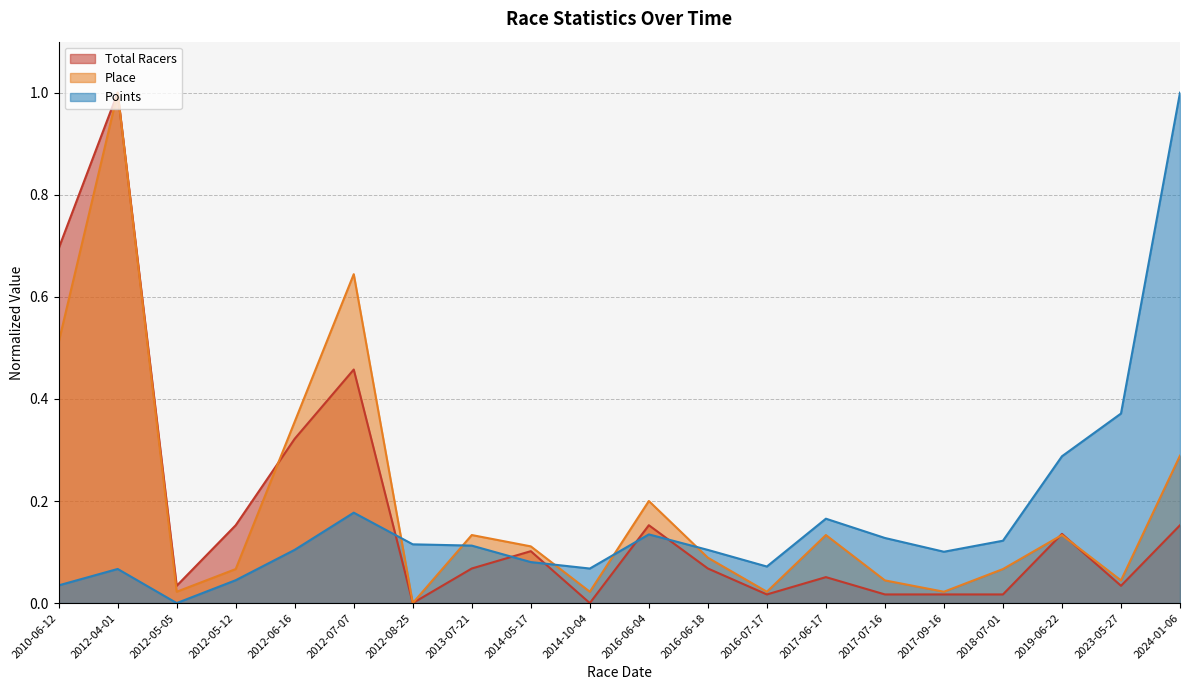

Which has a higher value, 2012-06-16 or 2012-08-25?

2012-06-16